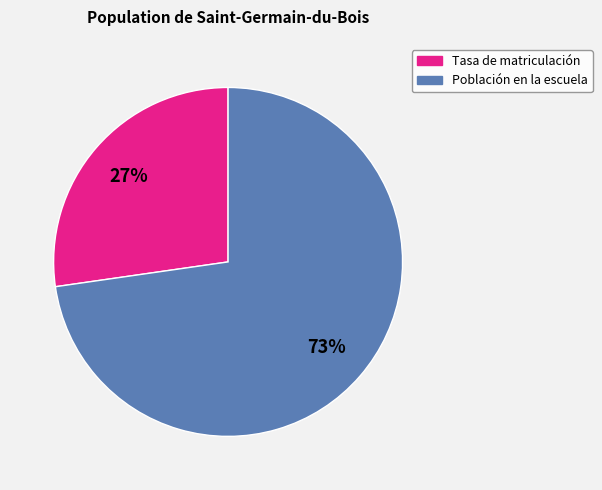

Is there any slice that represents more than half of the pie?

Yes